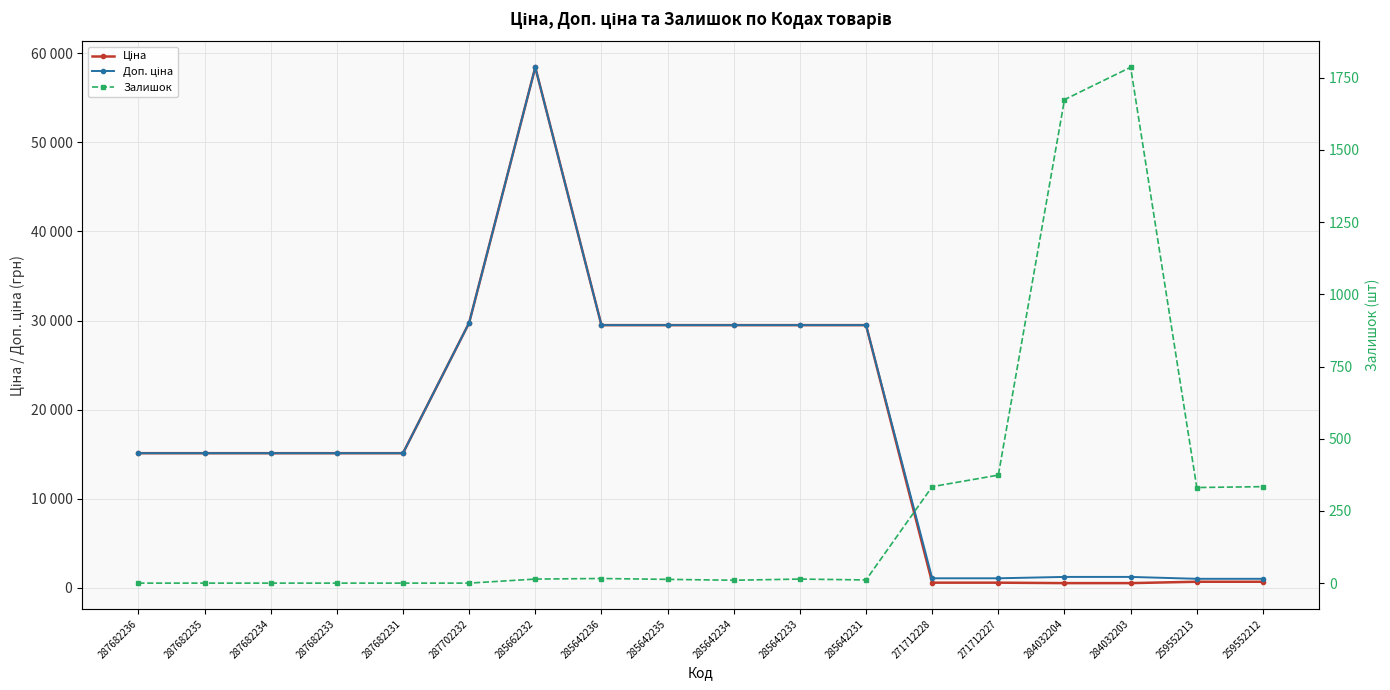

What is the average value of the Залишок series?

272.8